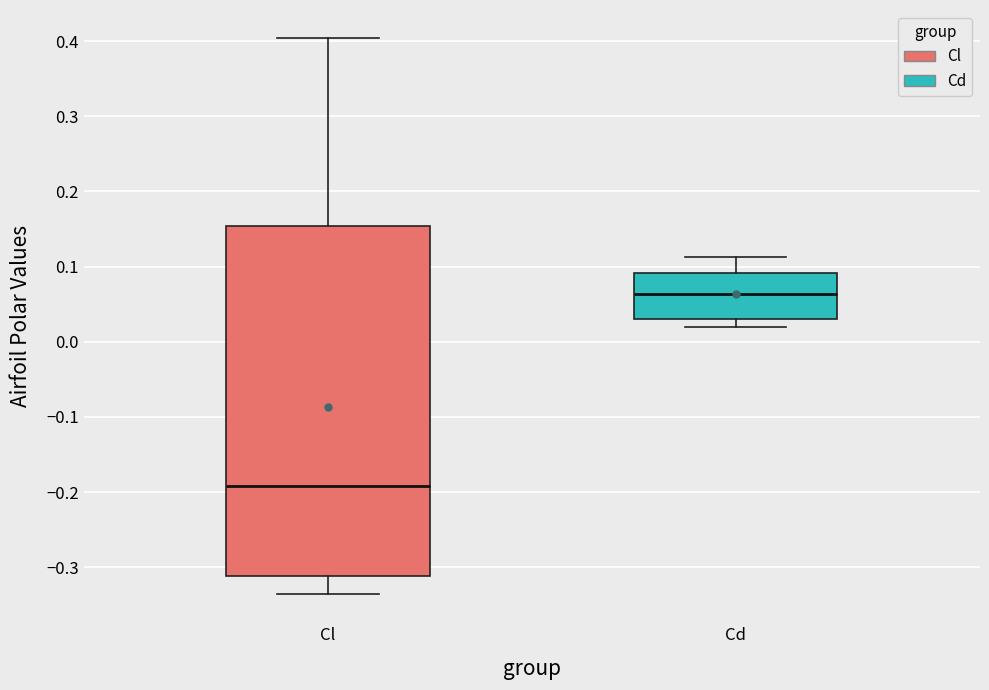

Comparing the boxes themselves (not the whiskers), which one is the tallest?

Cl